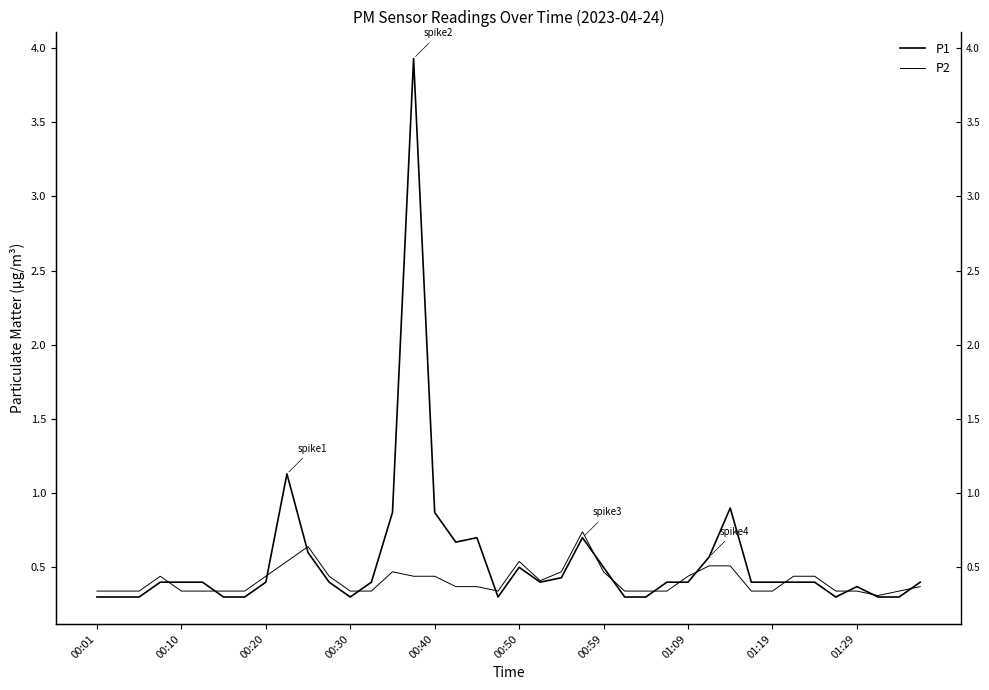

What are all the series names shown in the legend?

P1, P2